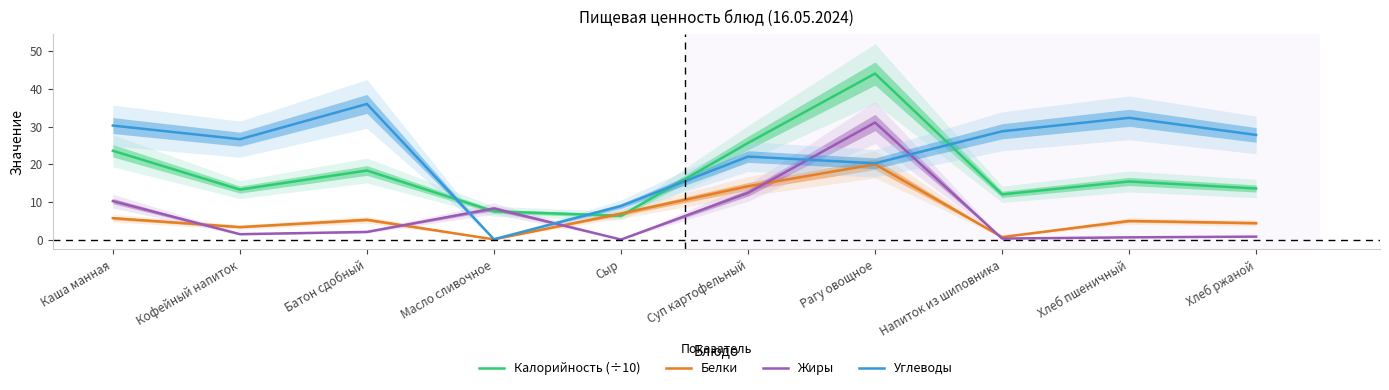

True or false: Углеводы and Белки cross at least once.

False